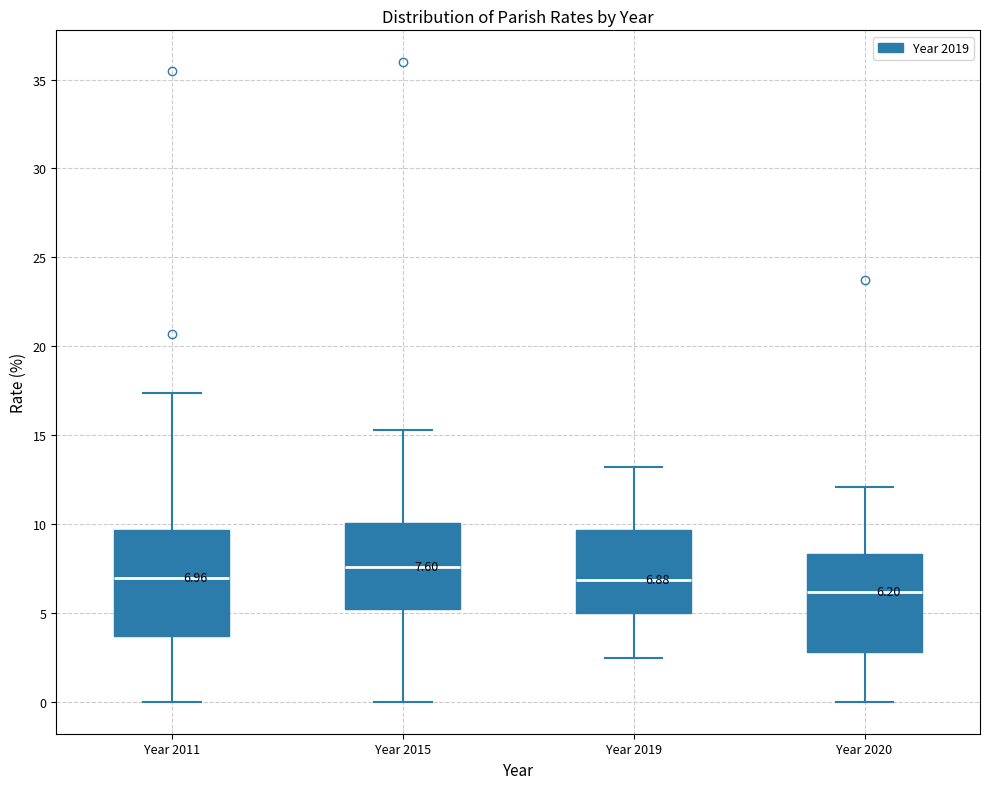

Which box's median line is the lowest?

Year 2020